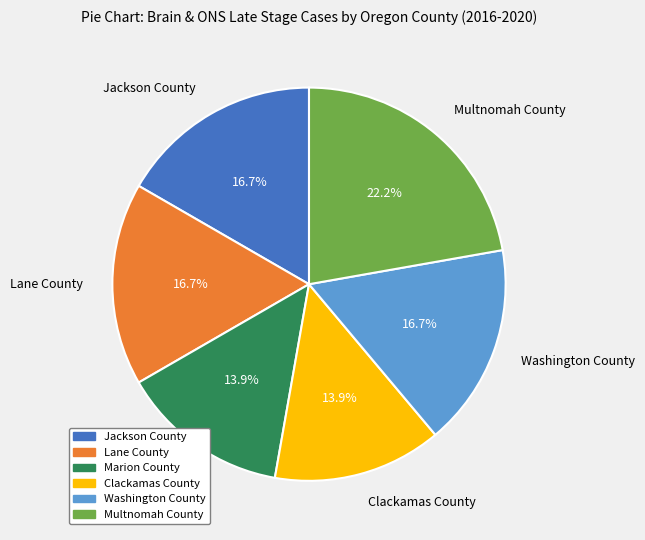

To the nearest percent, what is the combined percentage of Lane County and Multnomah County?

39%